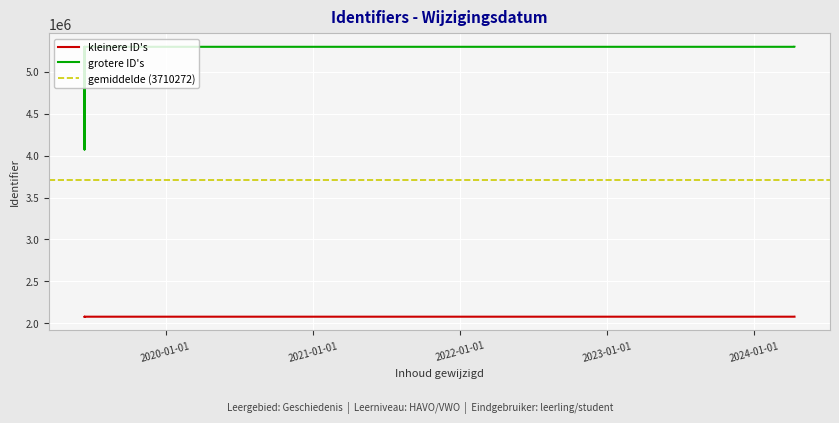

Is it true that the value at 2020-07-02 09:20:04 is 2080099?

True